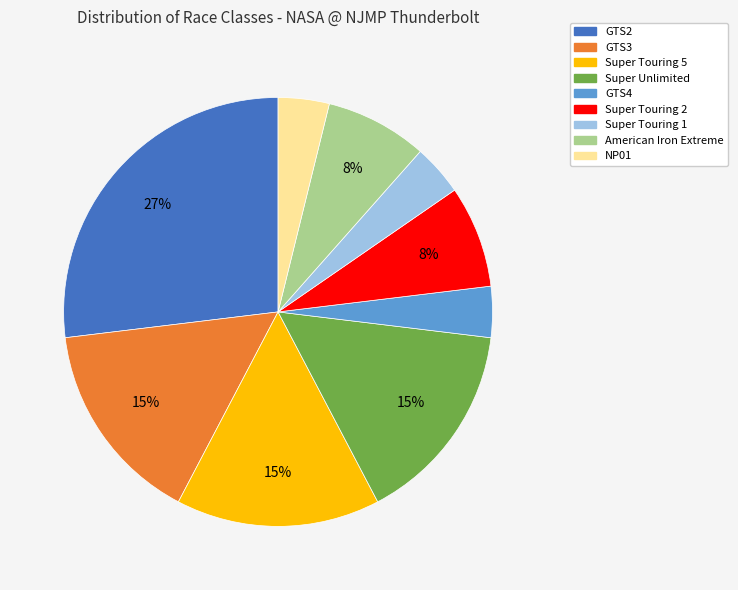

What percentage is the NP01 slice, to the nearest percent?

4%